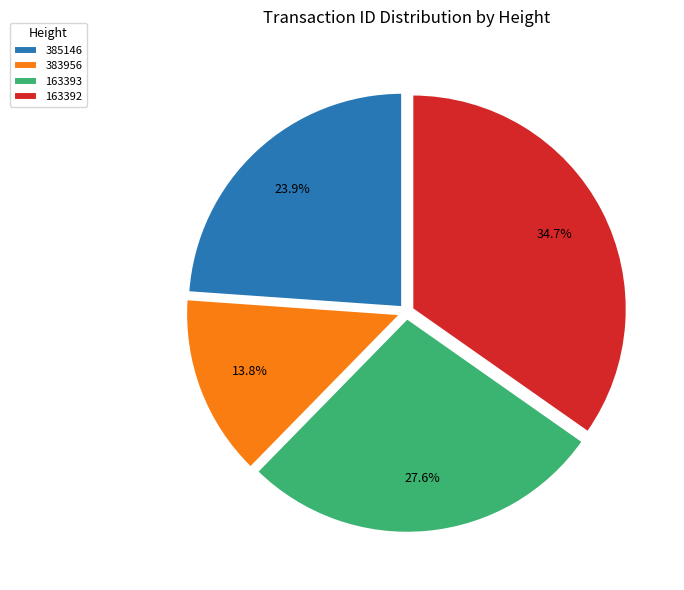

What is the smallest slice in the pie chart?

383956